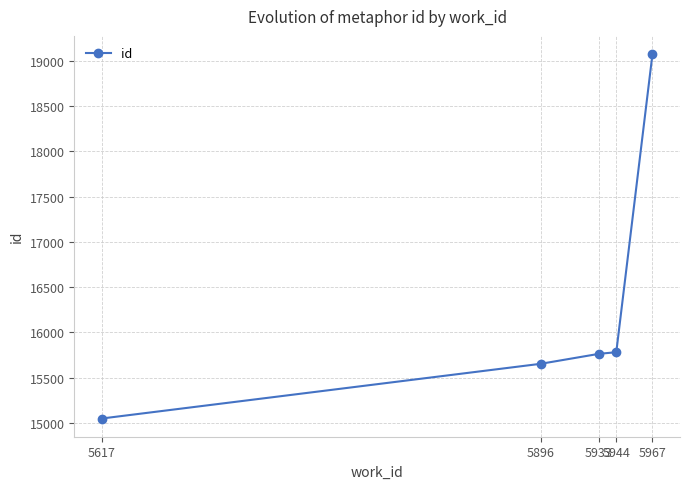

Where is the data nearest to the value 17061?

5944